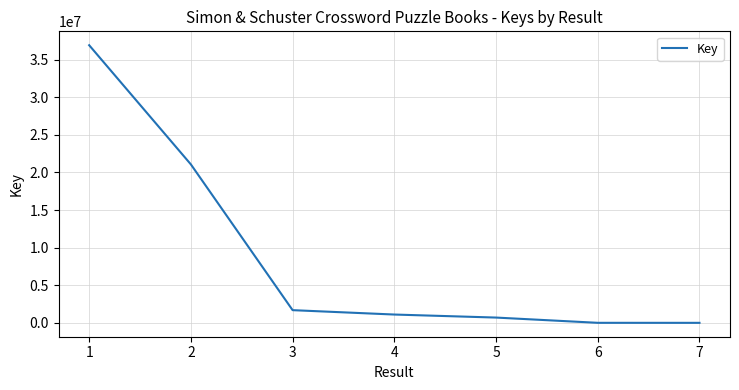

Between 2 and 3, which is larger?

2